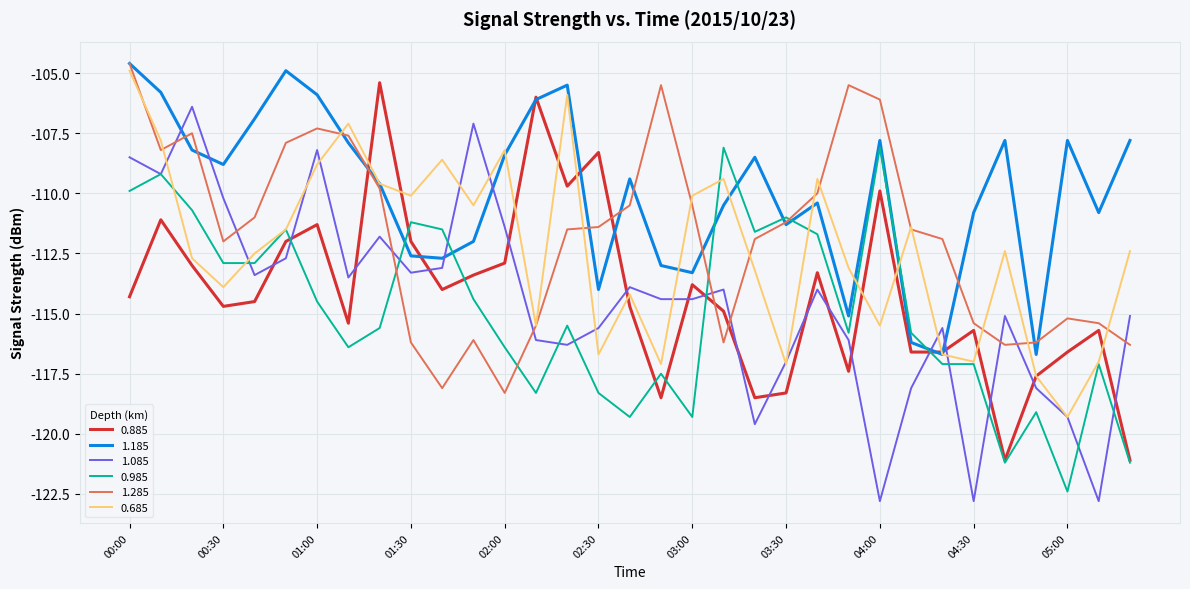

What is the smallest value displayed?

-122.8